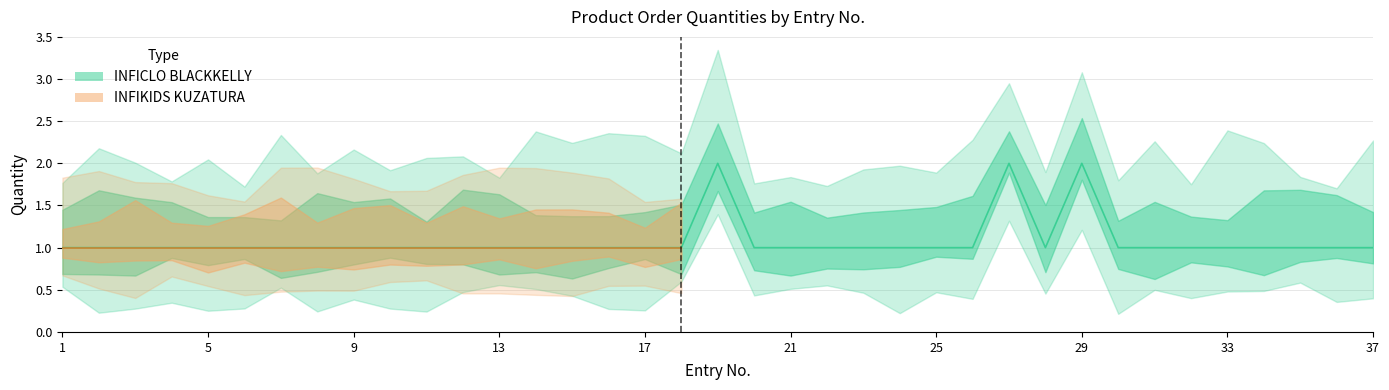

Count the number of categories in the chart.

37